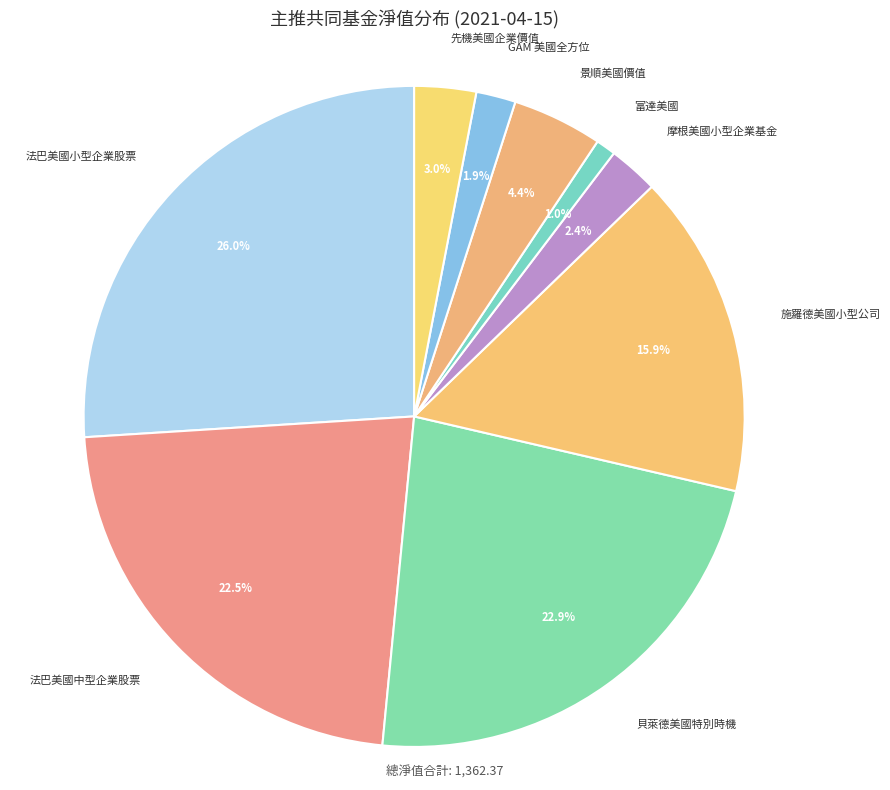

How many slices are in this pie chart?

9